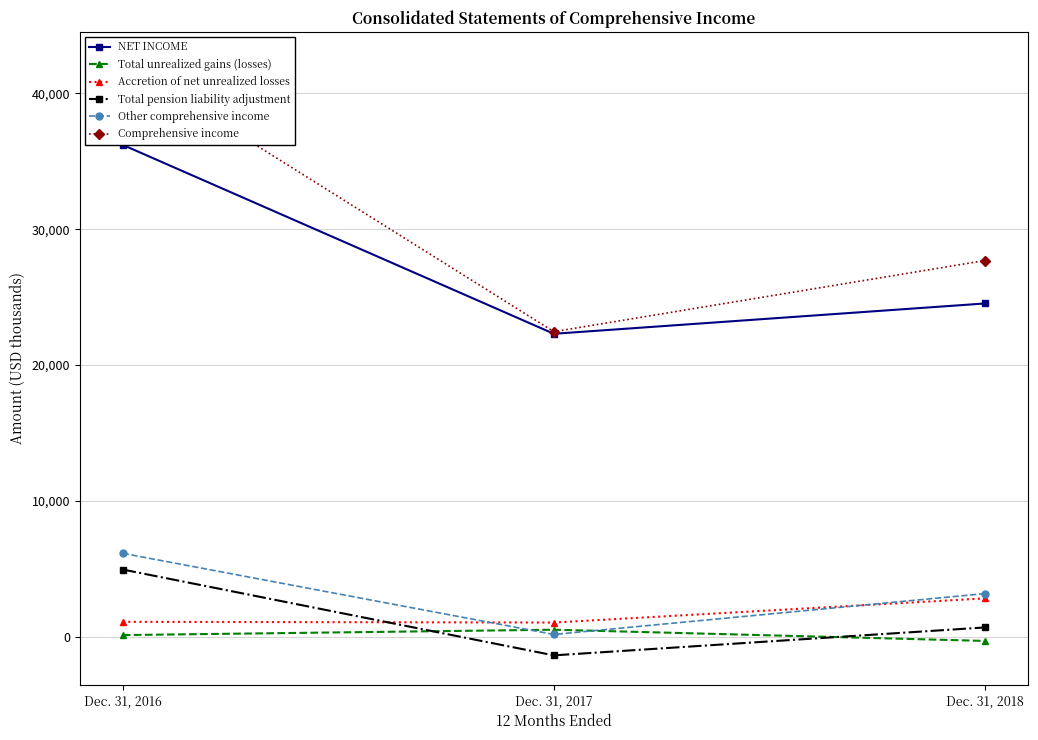

True or false: Total unrealized gains (losses) has a value of 160 at Dec. 31, 2016.

False